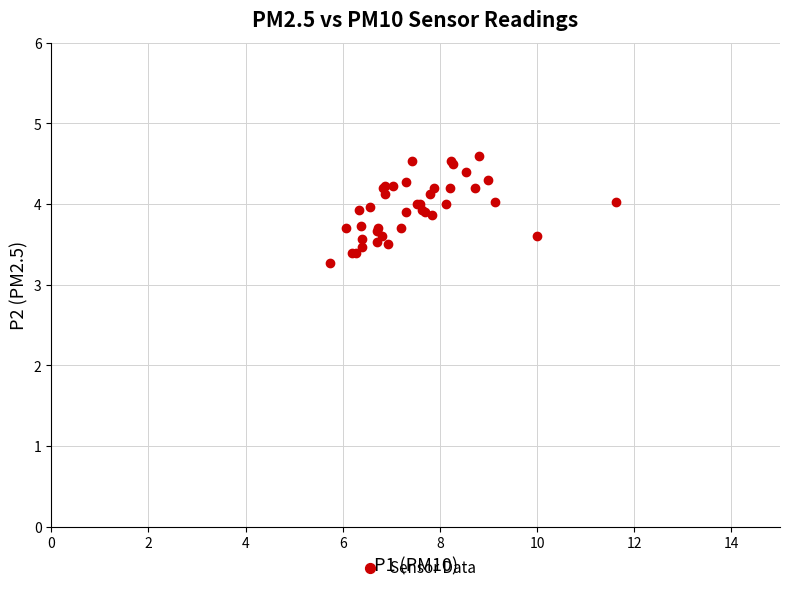

What Y value in the scatter plot is closest to 3?

3.3